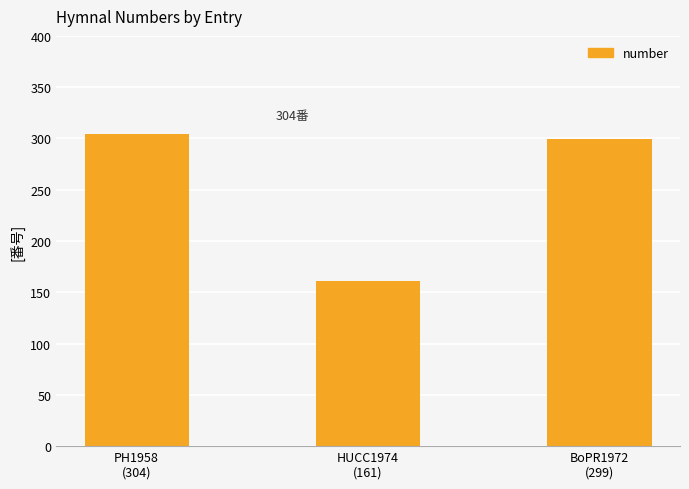

What is the minimum value shown in the chart?

161